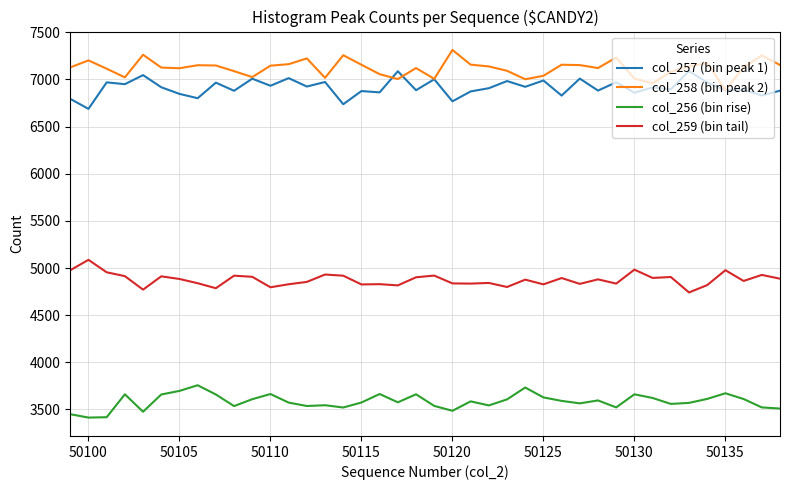

True or false: col_258 (bin peak 2) and col_256 (bin rise) cross at least once.

False